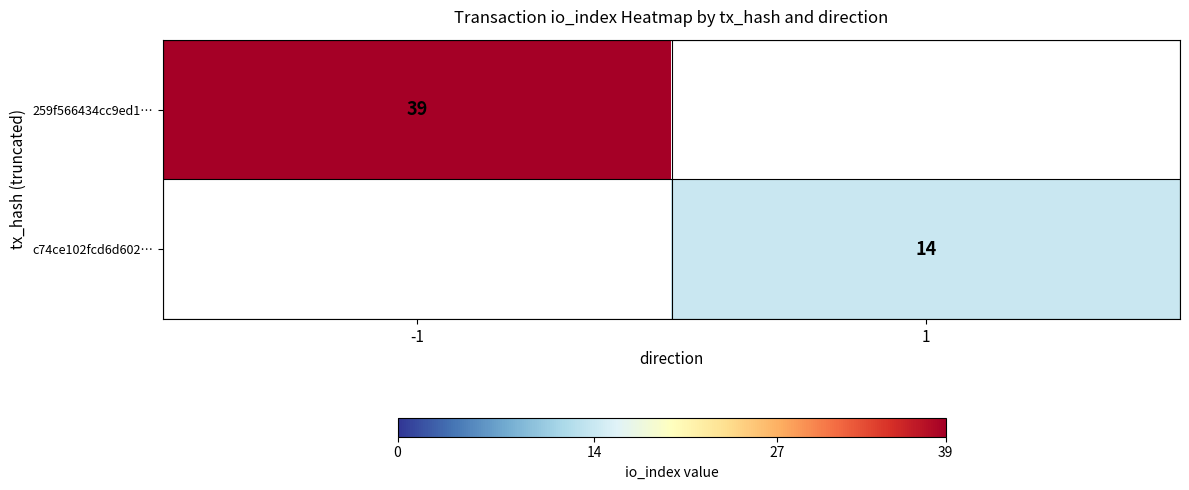

What is the maximum value shown in the chart?

39.0